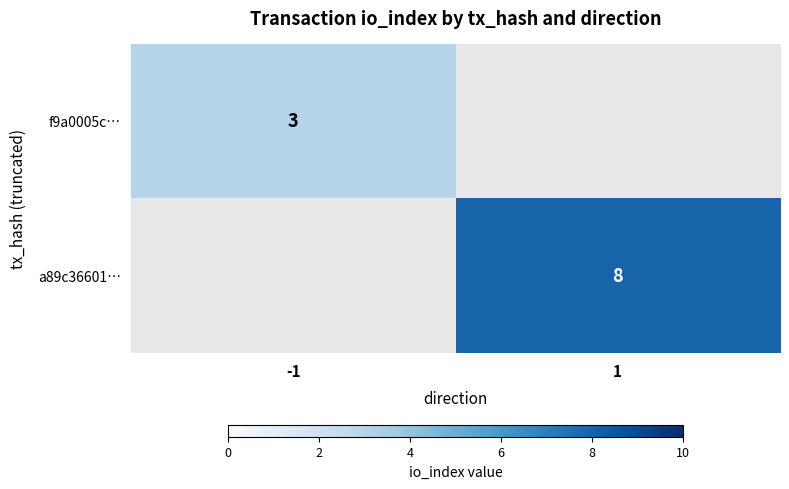

The value of f9a0005c… at -1 is 3. True or false?

True